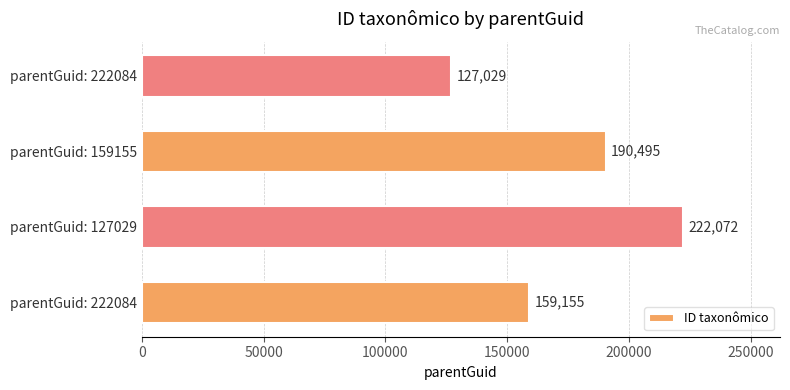

At which category does the chart reach its peak across all series?

parentGuid: 127029